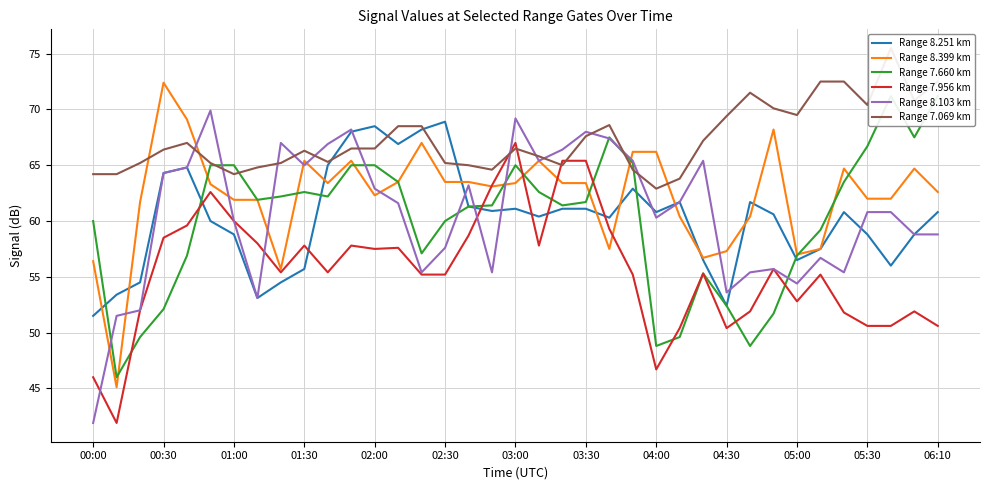

True or false: Range 8.251 km has a value of 102.0 at 02:30.

False